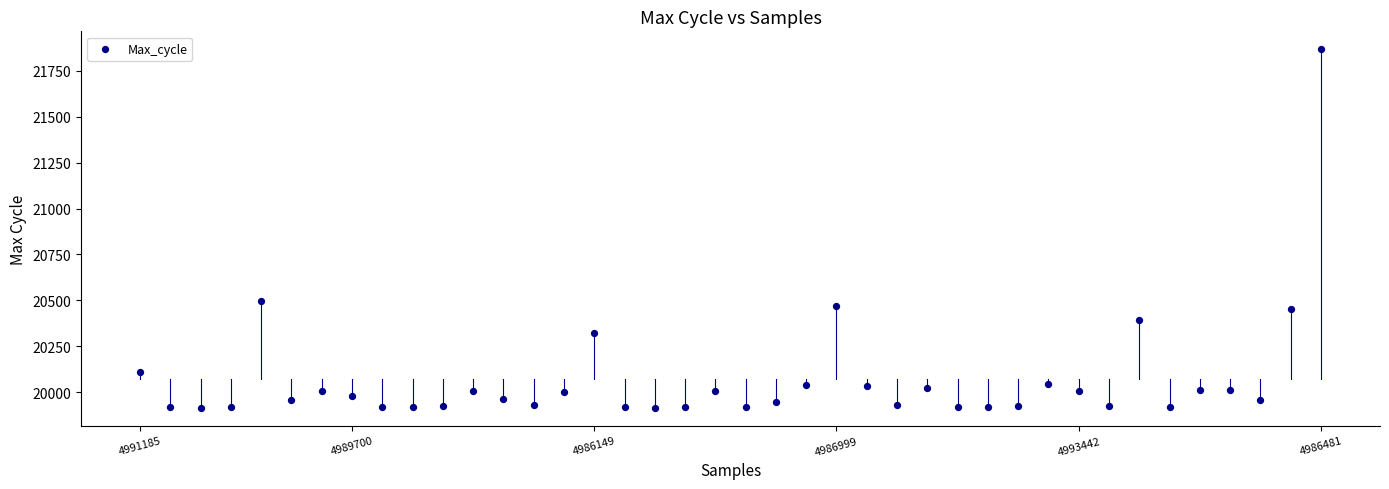

What Y value in the scatter plot is closest to 20891?

20498